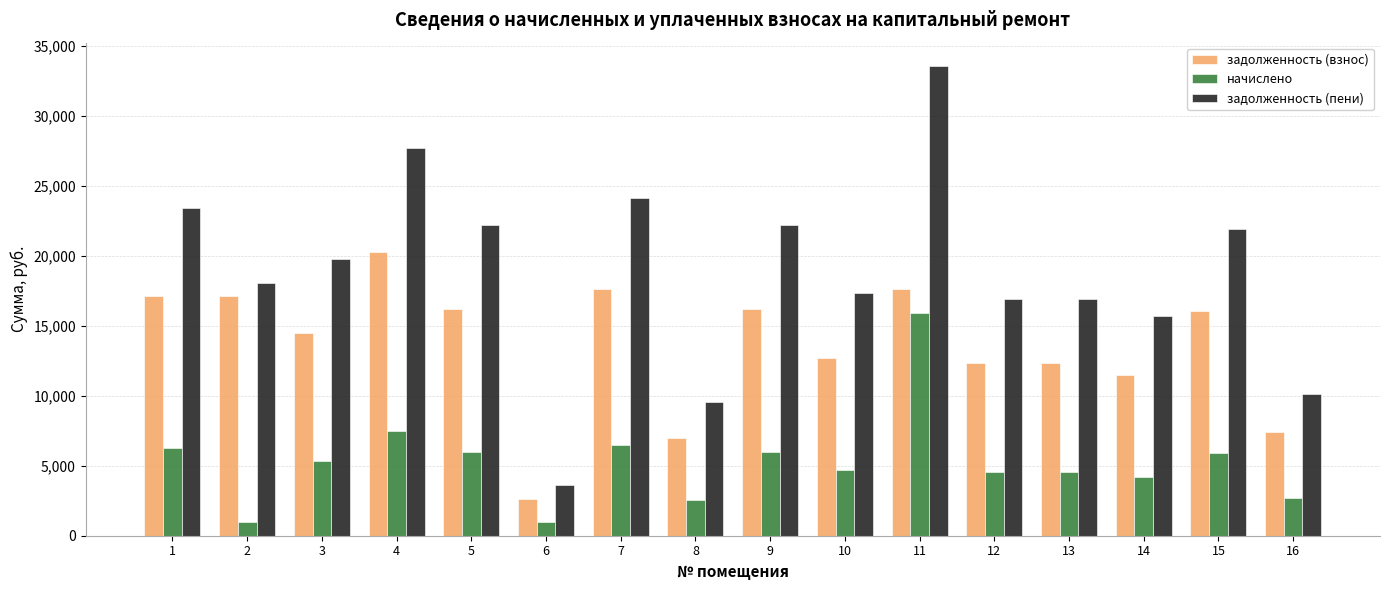

What are all the series names shown in the legend?

задолженность (взнос), начислено, задолженность (пени)